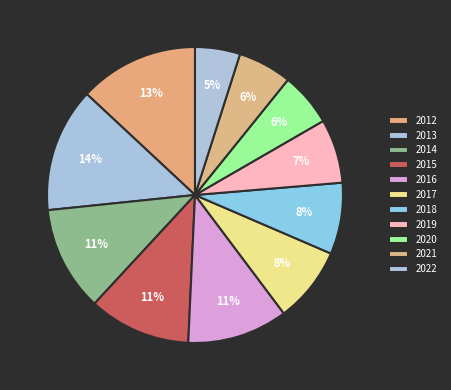

Does 2017 account for over 50% of the chart?

No